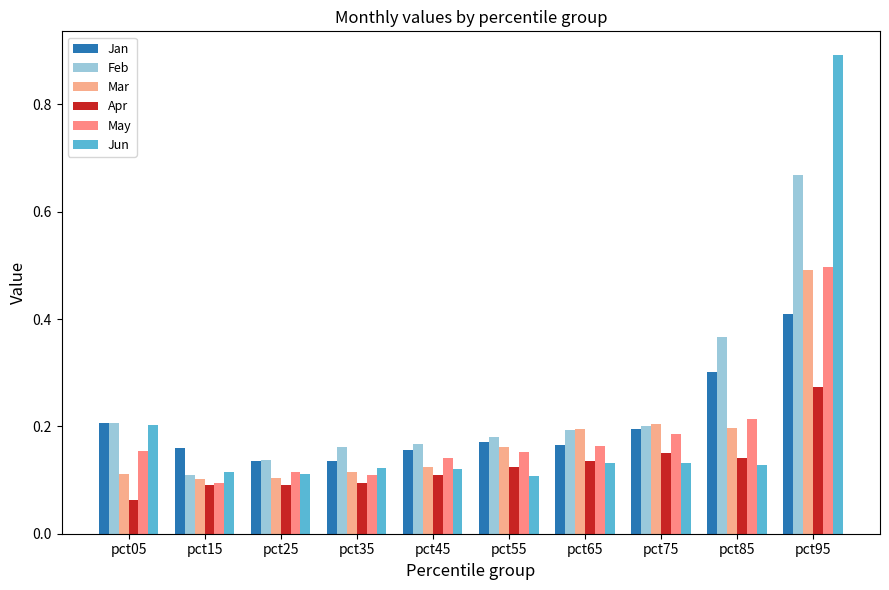

Which has a higher value, pct05 or pct85?

pct85